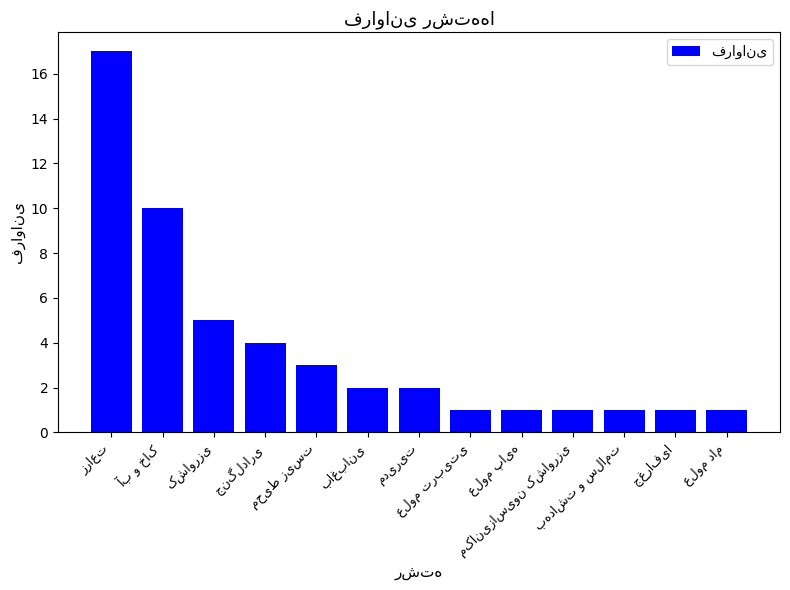

What is the average value?

4